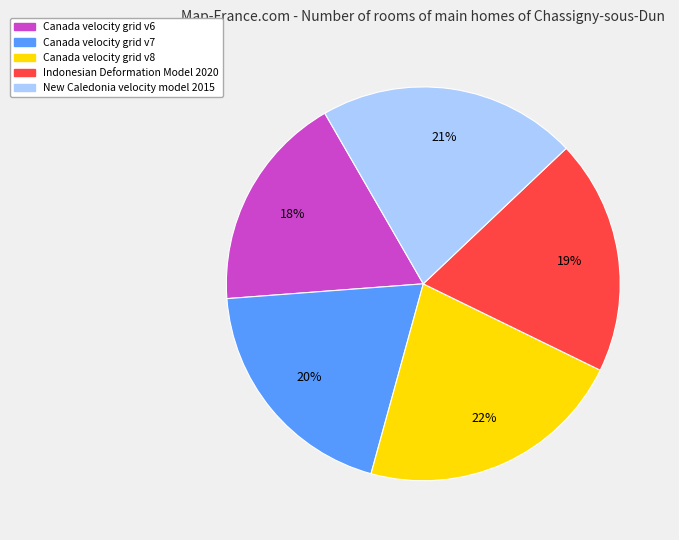

The Indonesian Deformation Model 2020 slice represents 19% of the pie. True or false?

True